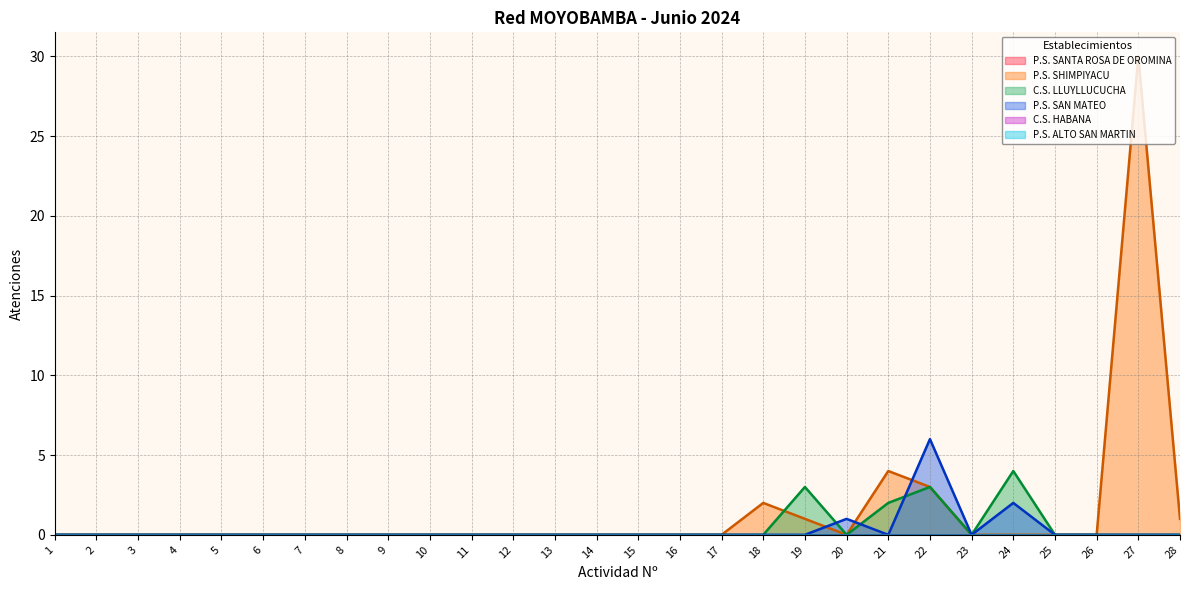

Between 10 and 20, which series saw the biggest shift?

P.S. SAN MATEO